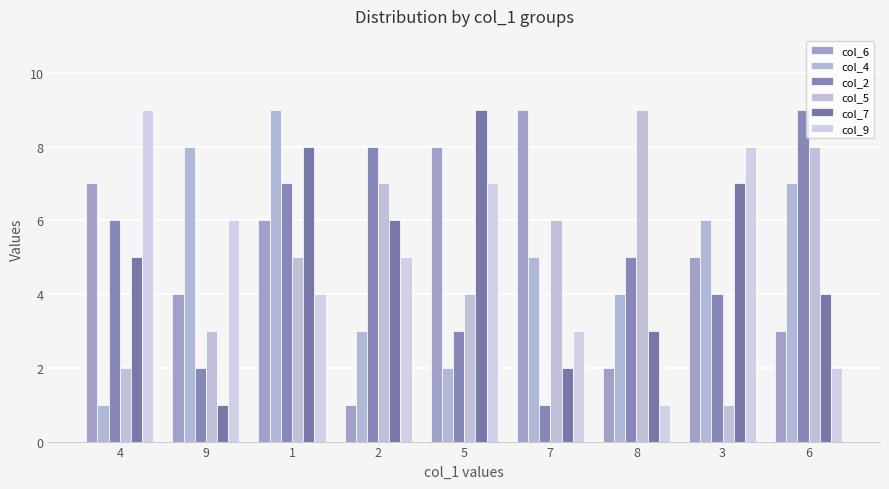

Reading left to right, list all the values displayed in this chart.

col_6: 7	4	6	1	8	9	2	5	3
col_4: 1	8	9	3	2	5	4	6	7
col_2: 6	2	7	8	3	1	5	4	9
col_5: 2	3	5	7	4	6	9	1	8
col_7: 5	1	8	6	9	2	3	7	4
col_9: 9	6	4	5	7	3	1	8	2